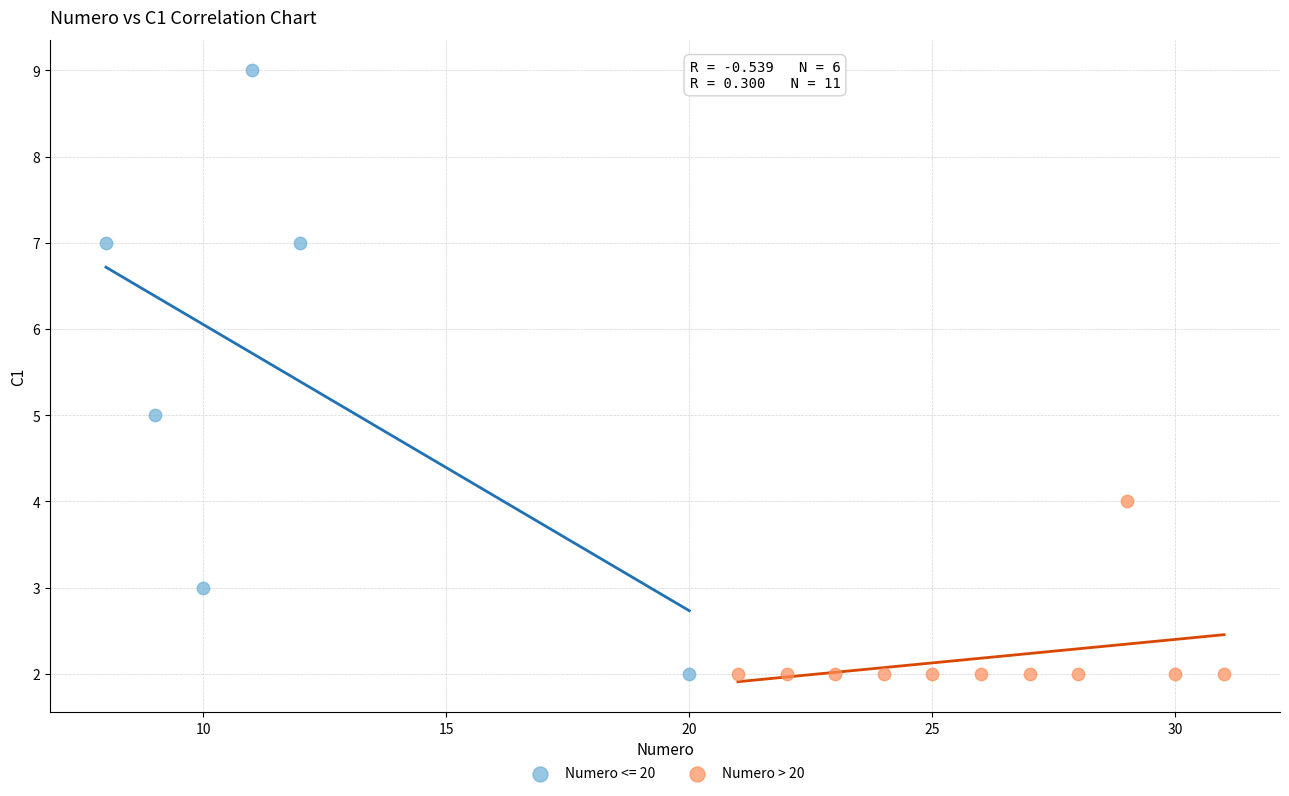

Which series contains the highest Y value?

Numero <= 20